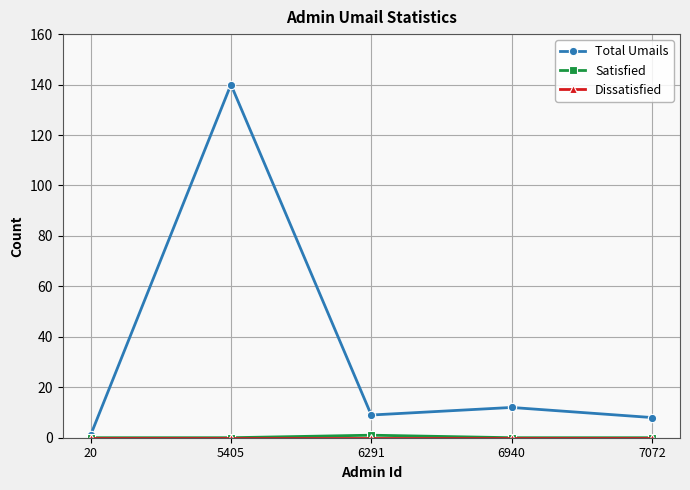

Which series has the widest spread of values?

Total Umails